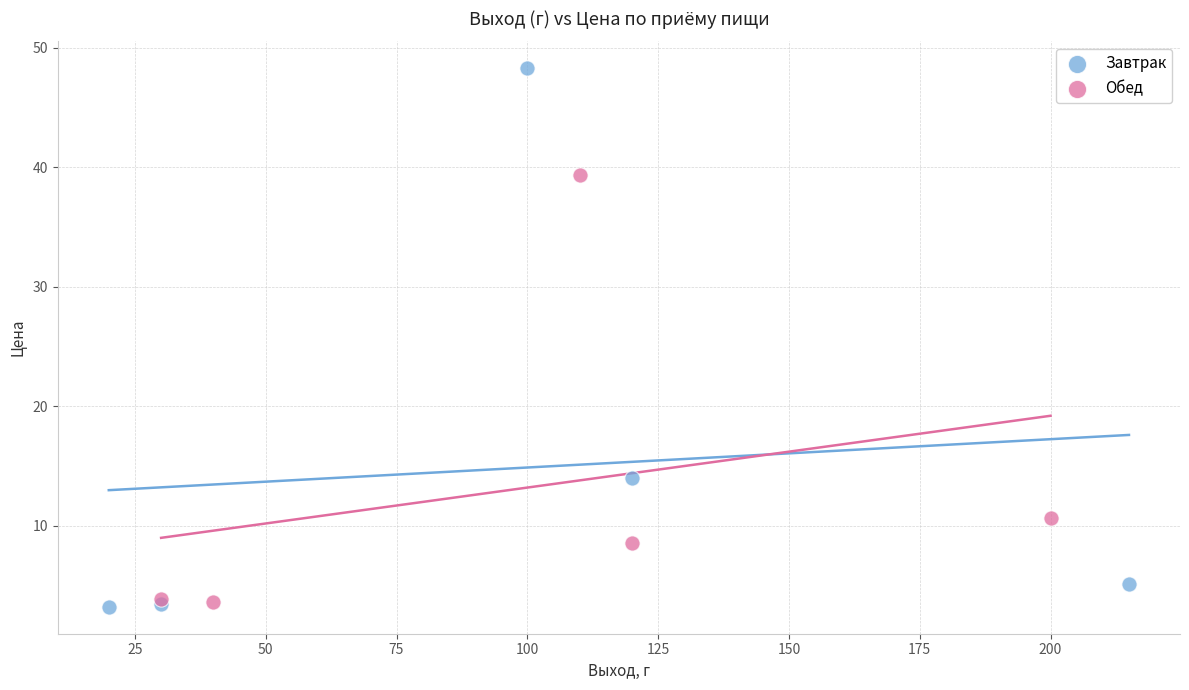

Which series contains the lowest Y value?

Завтрак